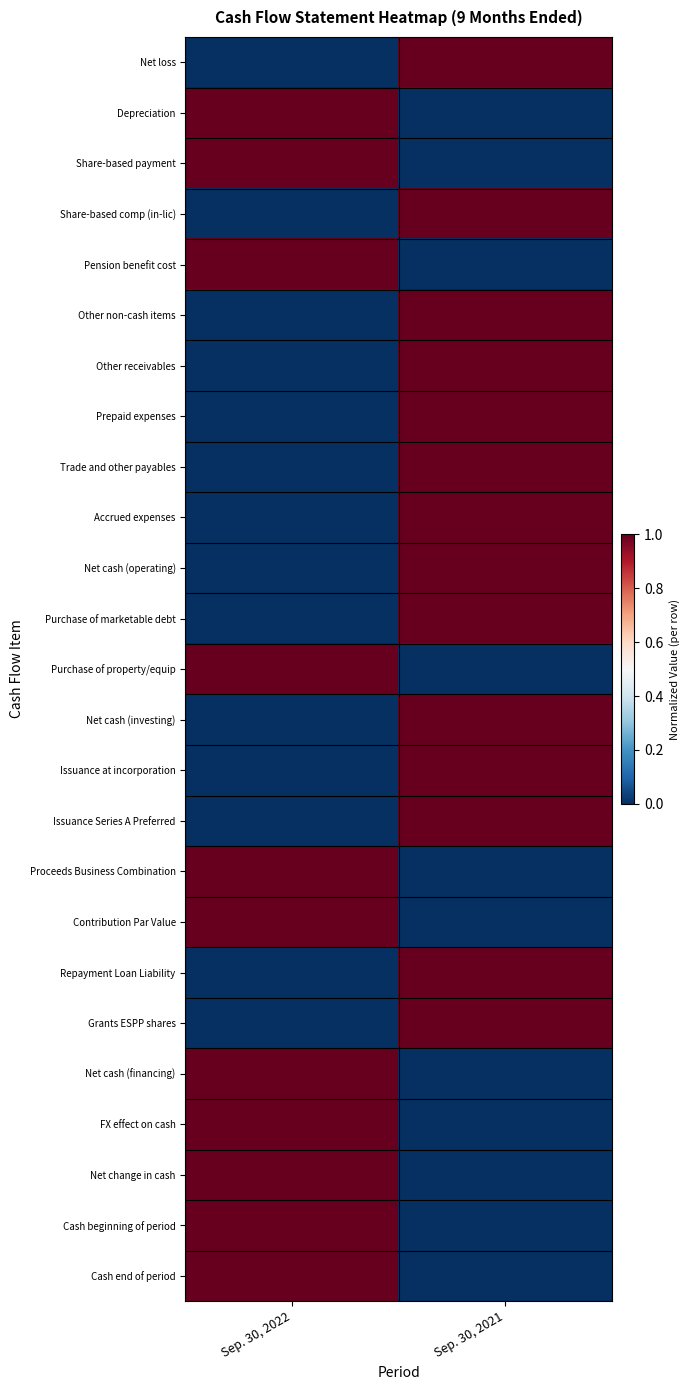

Reading left to right, extract all data points from this chart.

Net loss: Sep. 30, 2022=0	Sep. 30, 2021=1
Depreciation: Sep. 30, 2022=1	Sep. 30, 2021=0
Share-based payment: Sep. 30, 2022=1	Sep. 30, 2021=0
Share-based comp (in-lic): Sep. 30, 2022=0	Sep. 30, 2021=1
Pension benefit cost: Sep. 30, 2022=1	Sep. 30, 2021=0
Other non-cash items: Sep. 30, 2022=0	Sep. 30, 2021=1
Other receivables: Sep. 30, 2022=0	Sep. 30, 2021=1
Prepaid expenses: Sep. 30, 2022=0	Sep. 30, 2021=1
Trade and other payables: Sep. 30, 2022=0	Sep. 30, 2021=1
Accrued expenses: Sep. 30, 2022=0	Sep. 30, 2021=1
Net cash (operating): Sep. 30, 2022=0	Sep. 30, 2021=1
Purchase of marketable debt: Sep. 30, 2022=0	Sep. 30, 2021=1
Purchase of property/equip: Sep. 30, 2022=1	Sep. 30, 2021=0
Net cash (investing): Sep. 30, 2022=0	Sep. 30, 2021=1
Issuance at incorporation: Sep. 30, 2022=0	Sep. 30, 2021=1
Issuance Series A Preferred: Sep. 30, 2022=0	Sep. 30, 2021=1
Proceeds Business Combination: Sep. 30, 2022=1	Sep. 30, 2021=0
Contribution Par Value: Sep. 30, 2022=1	Sep. 30, 2021=0
Repayment Loan Liability: Sep. 30, 2022=0	Sep. 30, 2021=1
Grants ESPP shares: Sep. 30, 2022=0	Sep. 30, 2021=1
Net cash (financing): Sep. 30, 2022=1	Sep. 30, 2021=0
FX effect on cash: Sep. 30, 2022=1	Sep. 30, 2021=0
Net change in cash: Sep. 30, 2022=1	Sep. 30, 2021=0
Cash beginning of period: Sep. 30, 2022=1	Sep. 30, 2021=0
Cash end of period: Sep. 30, 2022=1	Sep. 30, 2021=0